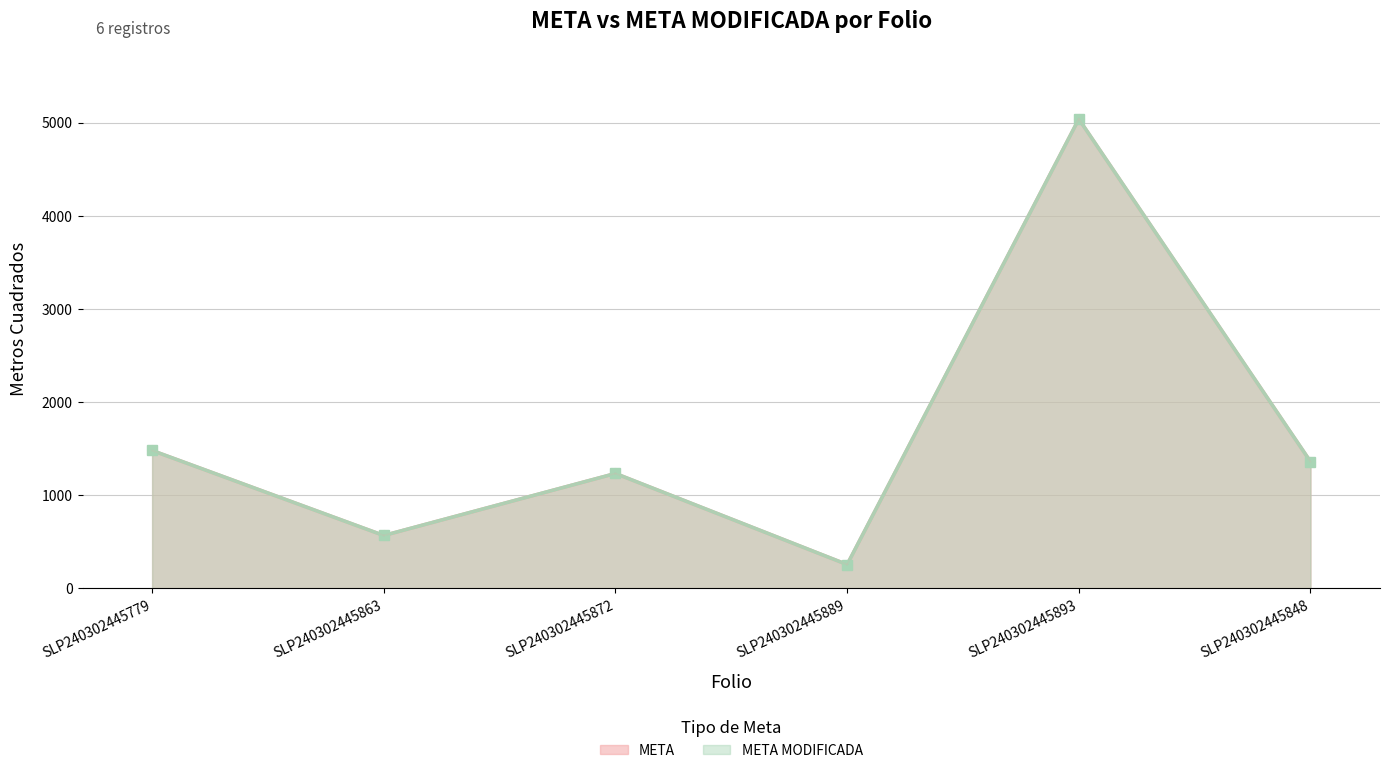

What is the value of the META MODIFICADA point at the 2nd from the left?

567